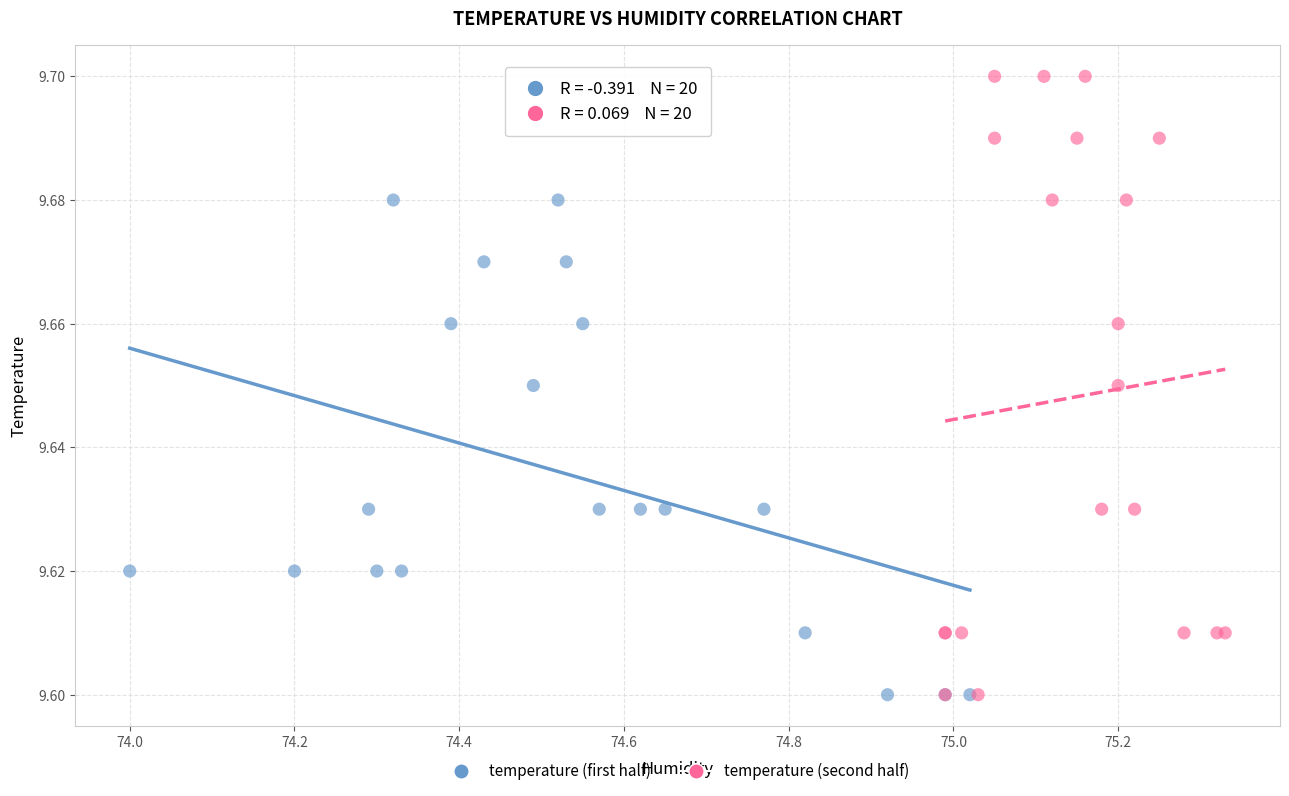

Which series contains the highest Y value?

temperature (second half)